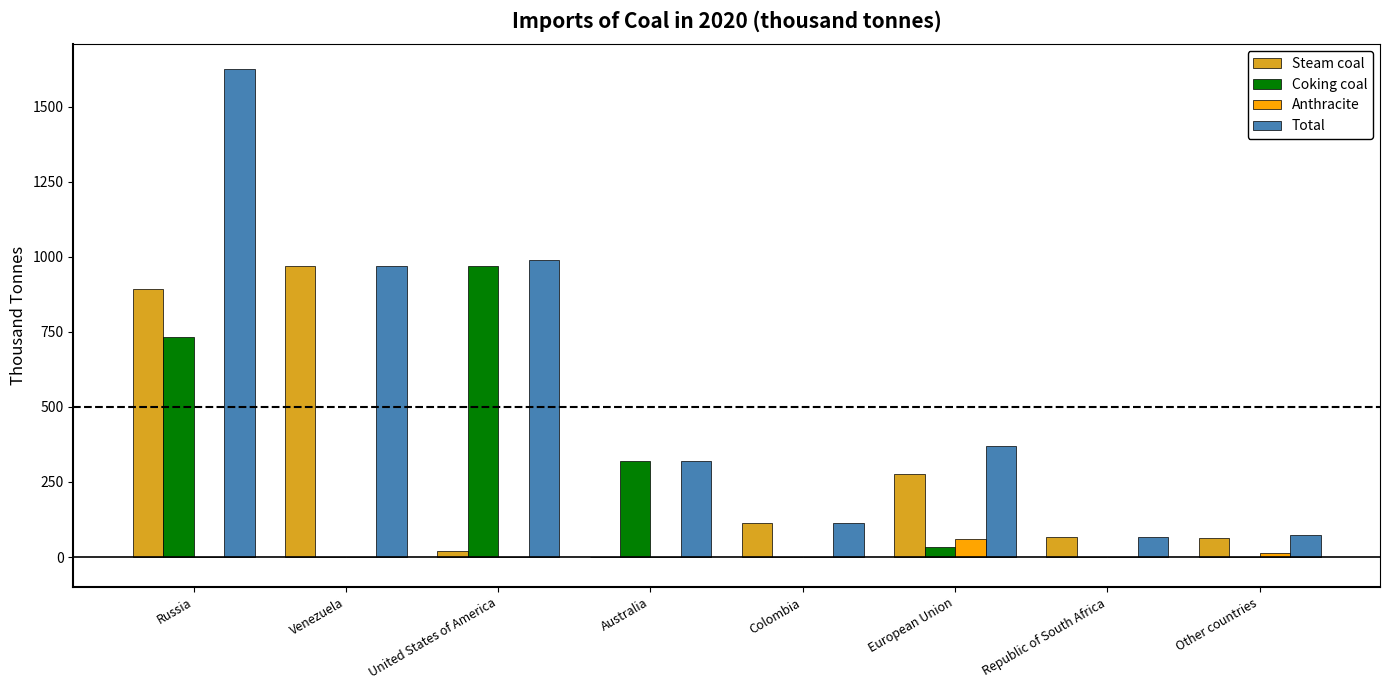

True or false: Steam coal has a value of 275.5 at European Union.

True